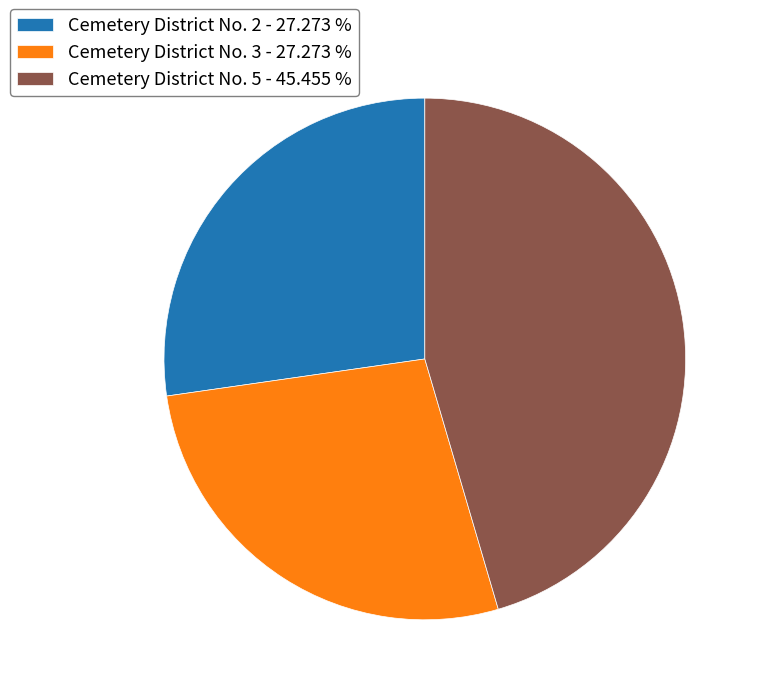

Does any single category account for the majority?

No